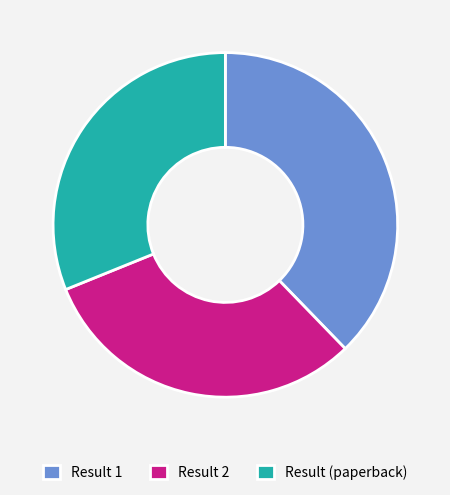

Approximately how many times larger is the value at Result (paperback) compared to Result 1?

0.8